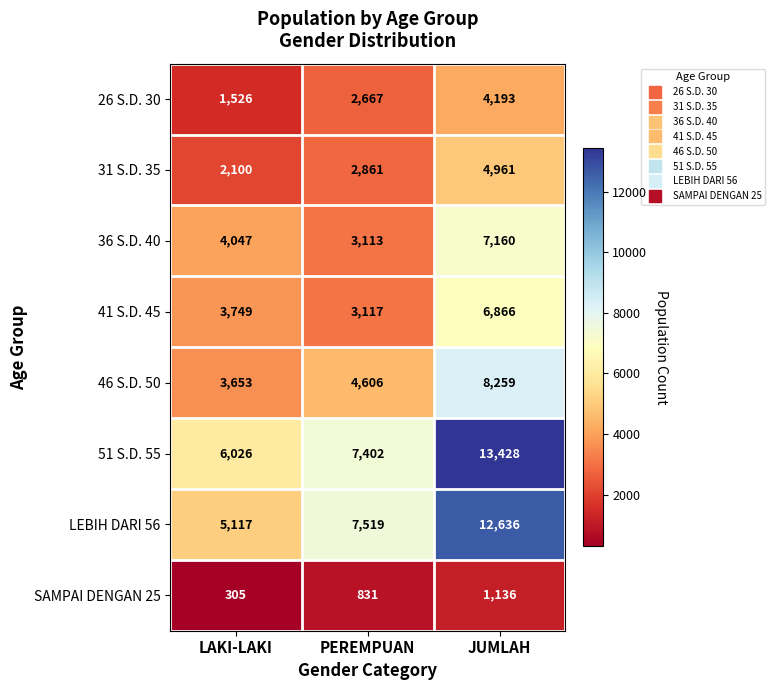

How many categories are shown in the chart?

3